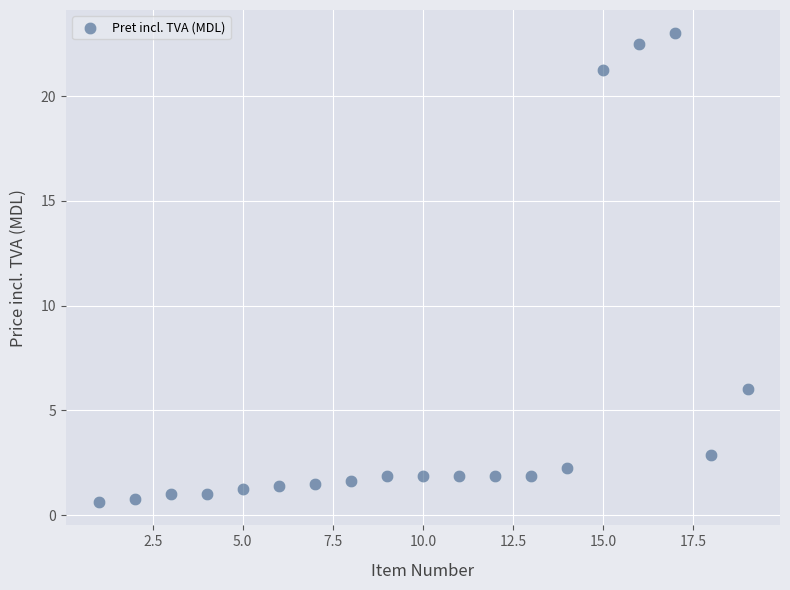

What Y value in the scatter plot is closest to 11?

6.0